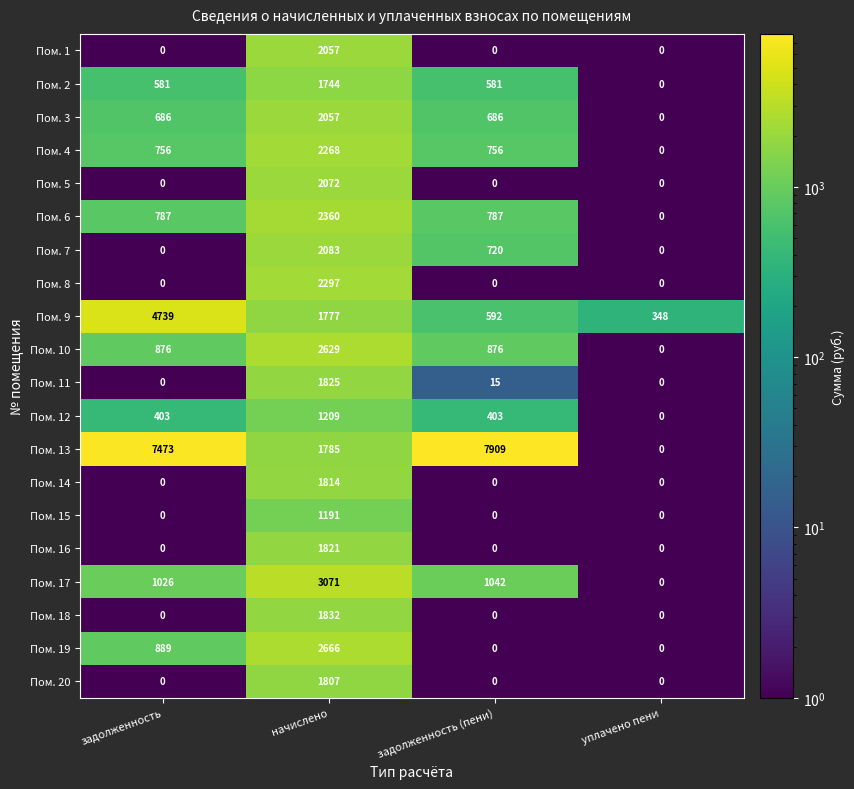

True or false: Пом. 18 has a value of 0 at задолженность.

True